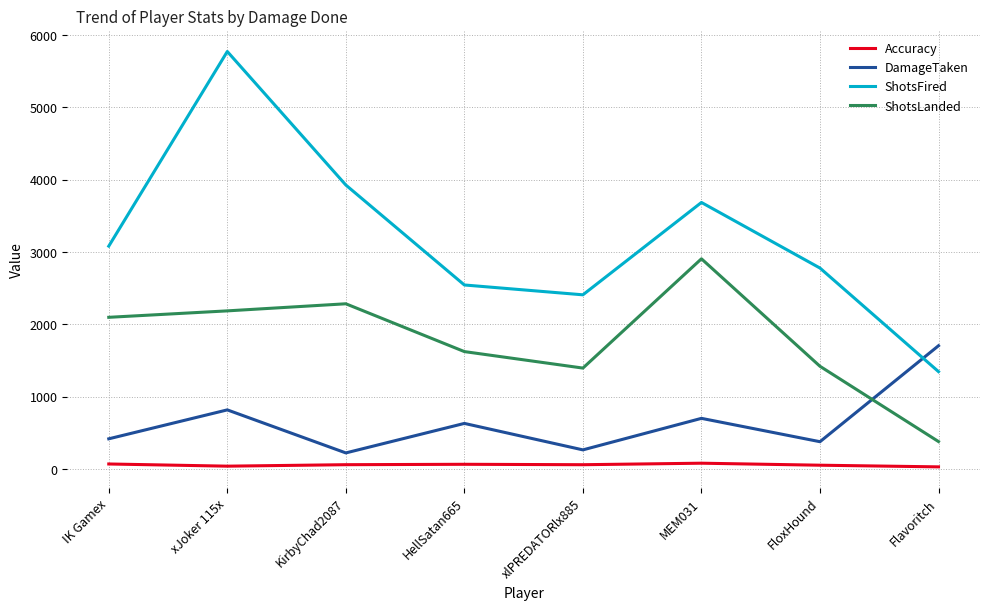

Rank the series by their average value, from lowest to highest.

Accuracy, DamageTaken, ShotsLanded, ShotsFired